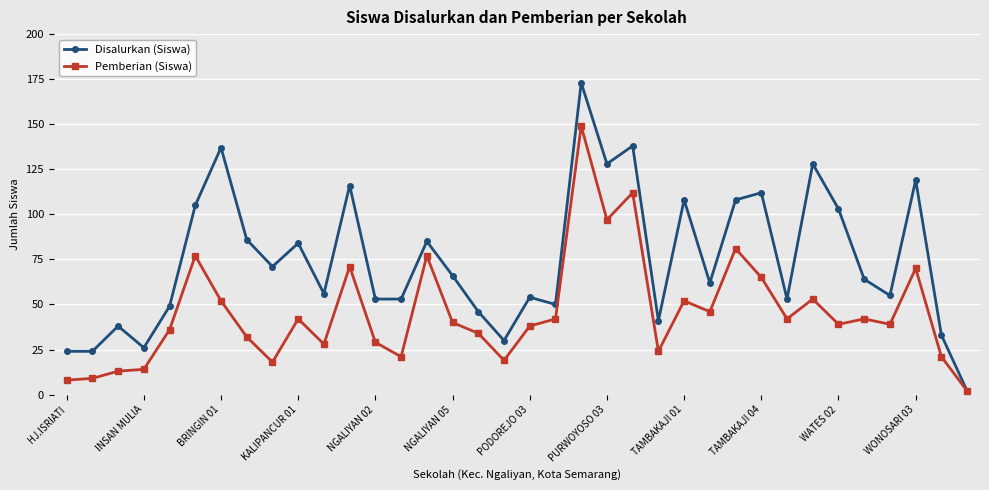

True or false: Pemberian (Siswa) has more than 0 interior local peaks.

True